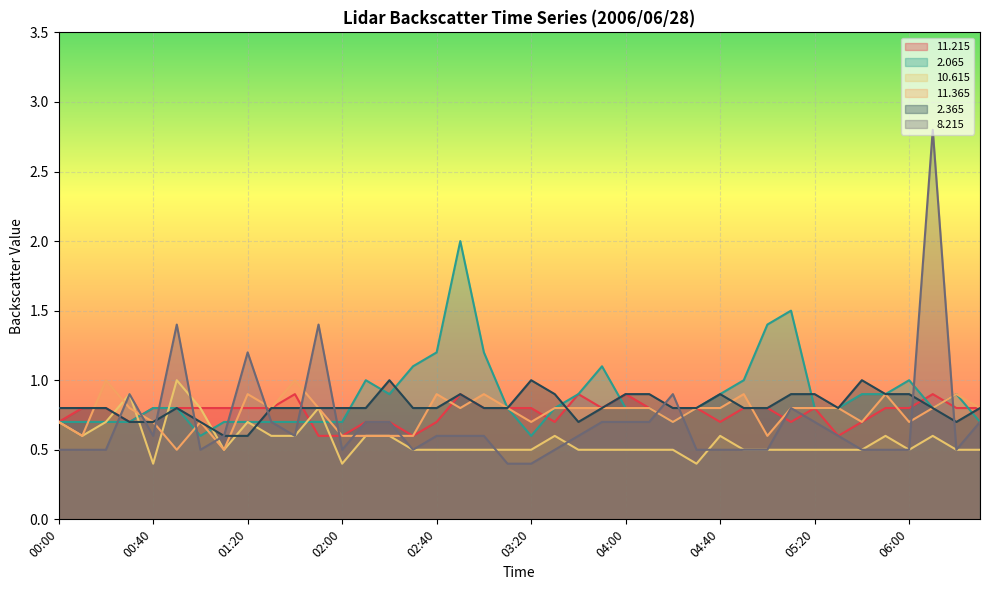

True or false:   2.065 and   2.365 intersect in this chart.

True